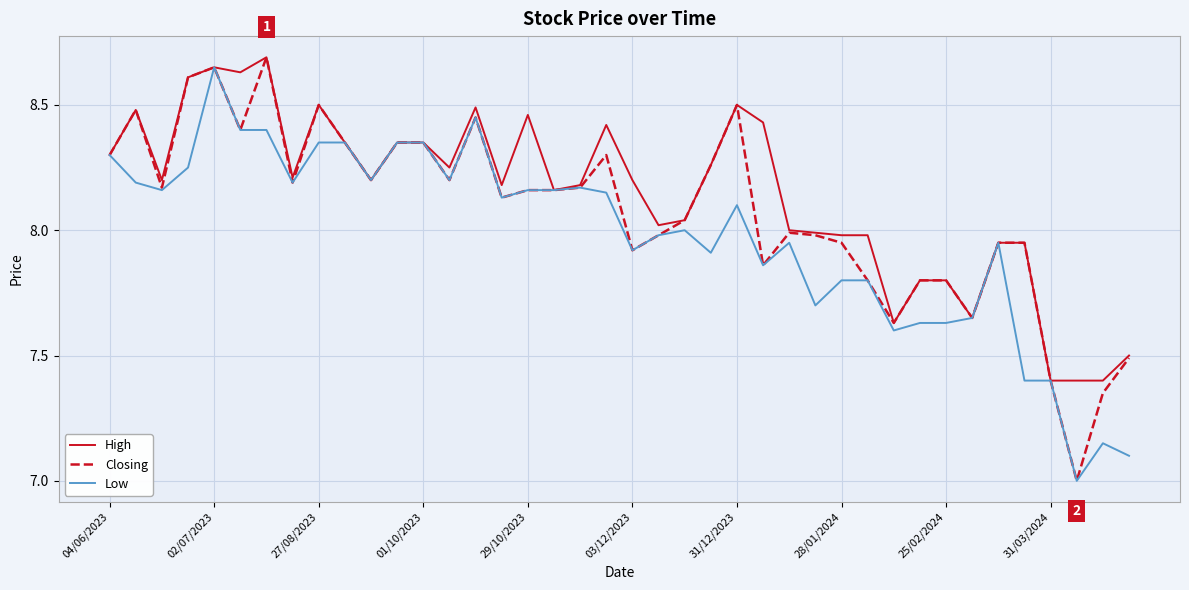

What is the minimum value for High?

7.4